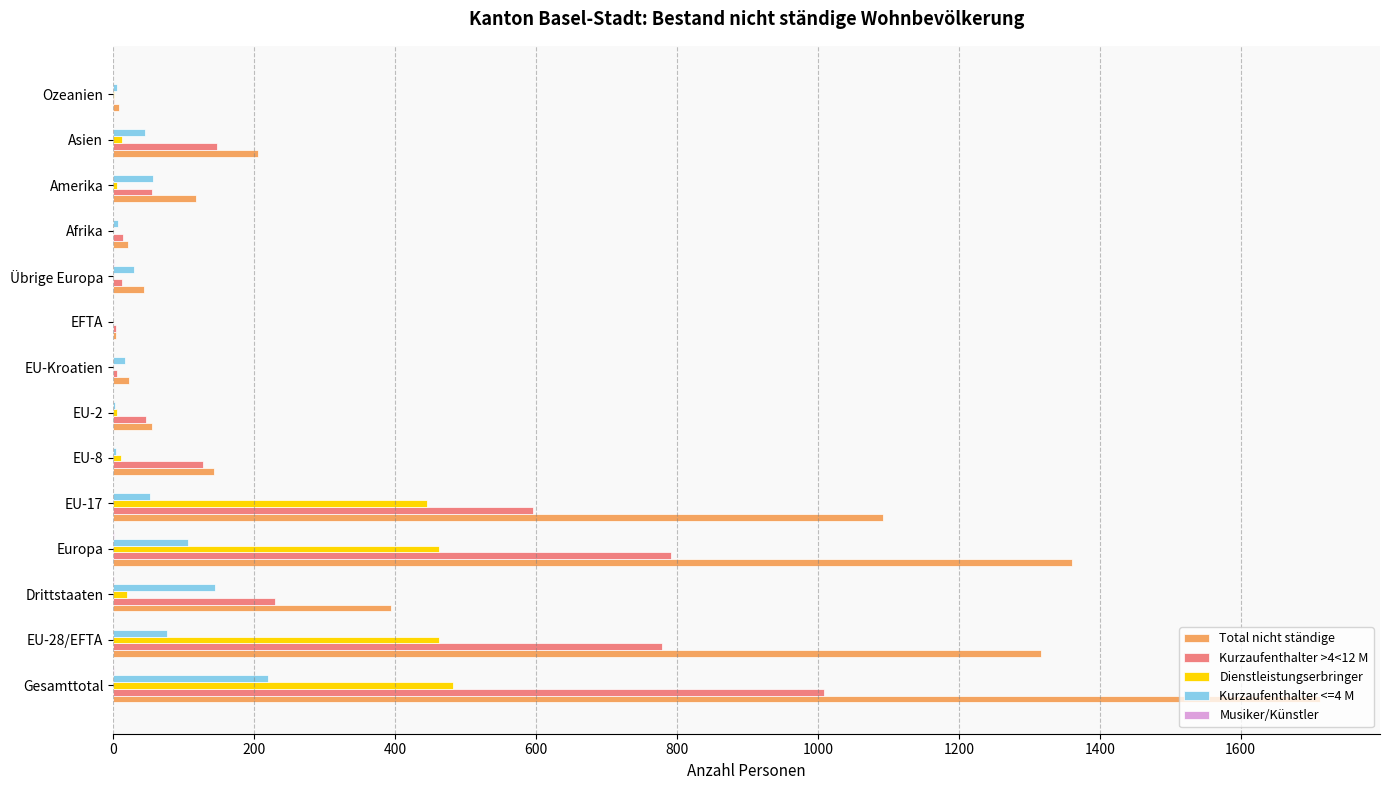

Between EU-28/EFTA and Amerika, which series saw the biggest shift?

Total nicht ständige